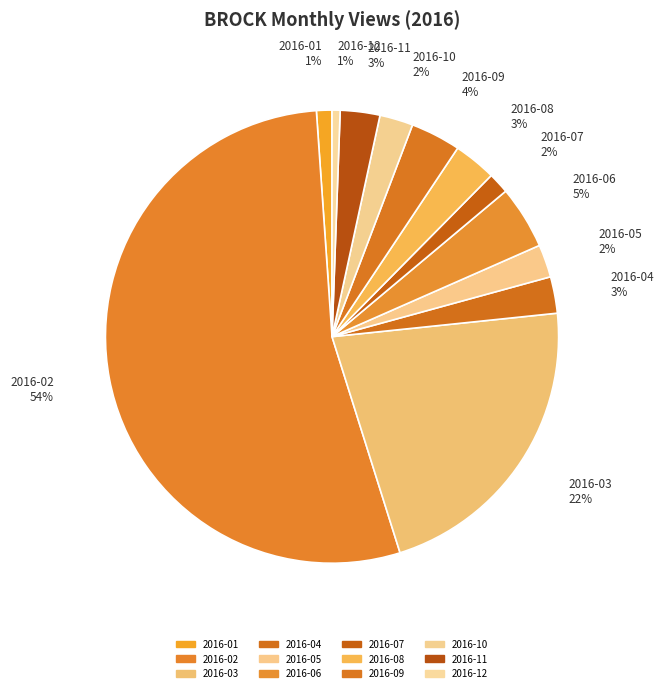

Which slice is the smallest?

2016-12